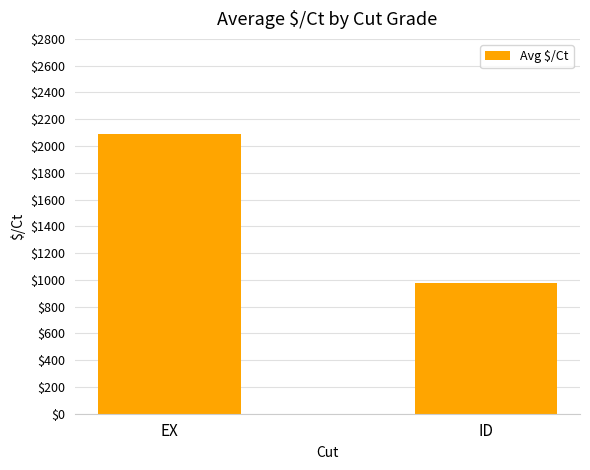

What is the label of the 1st bar from the left?

EX